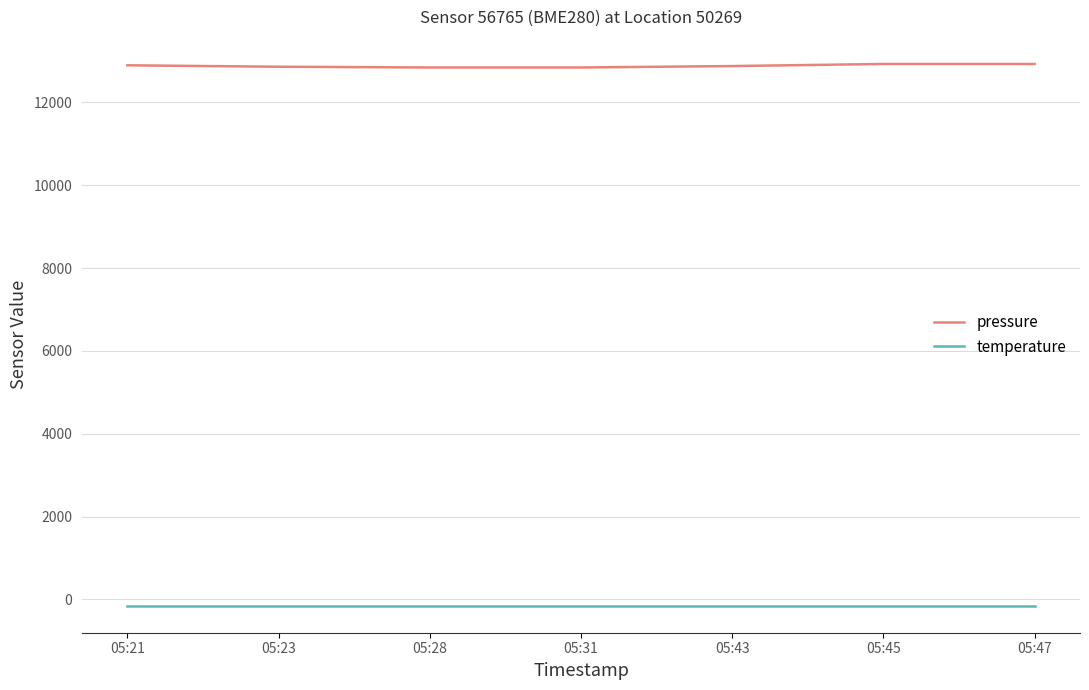

How many series are shown in this chart?

2